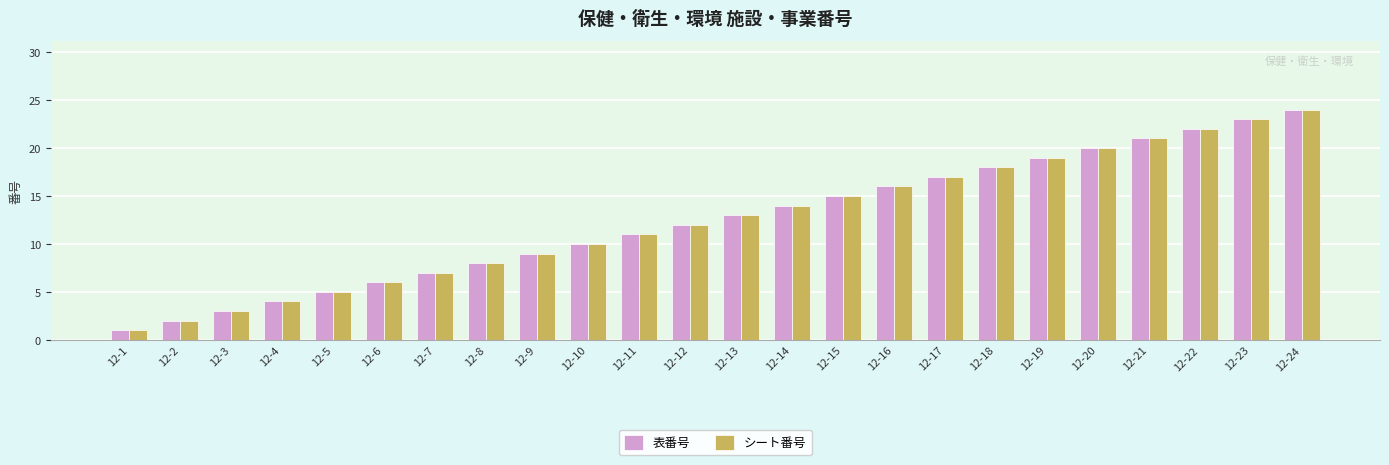

Reading left to right, what are all the values shown in this chart?

表番号: 1	2	3	4	5	6	7	8	9	10	11	12	13	14	15	16	17	18	19	20	21	22	23	24
シート番号: 1	2	3	4	5	6	7	8	9	10	11	12	13	14	15	16	17	18	19	20	21	22	23	24